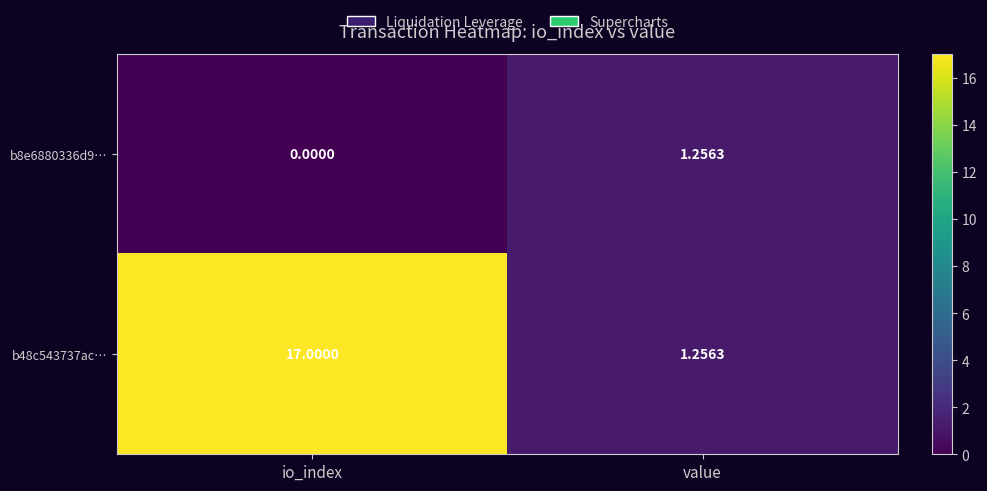

Where is b8e6880336d9… nearest to the value 0?

io_index